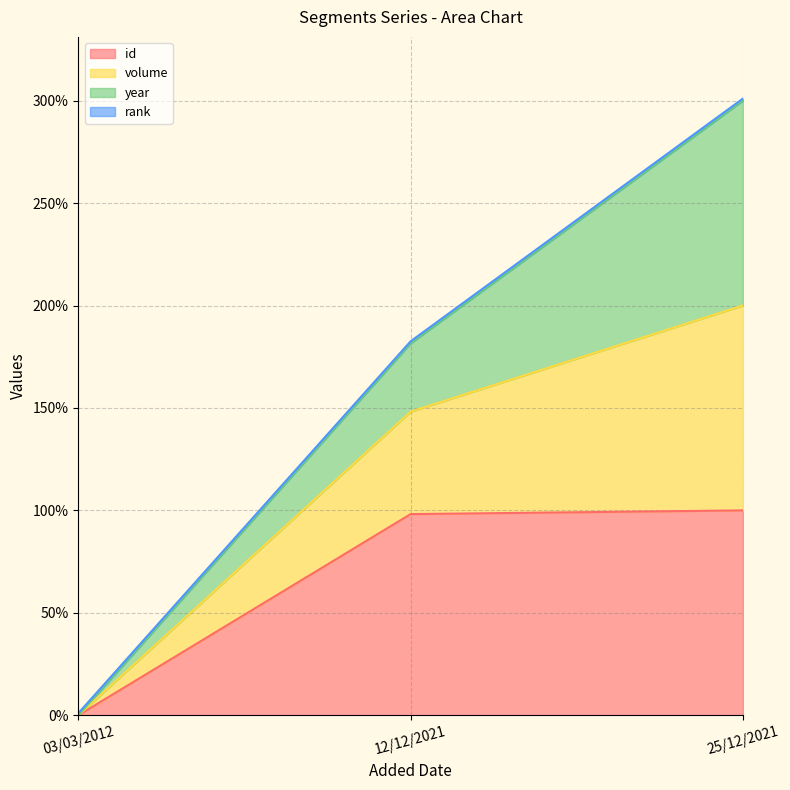

Which category has the lowest value in the id series?

03/03/2012